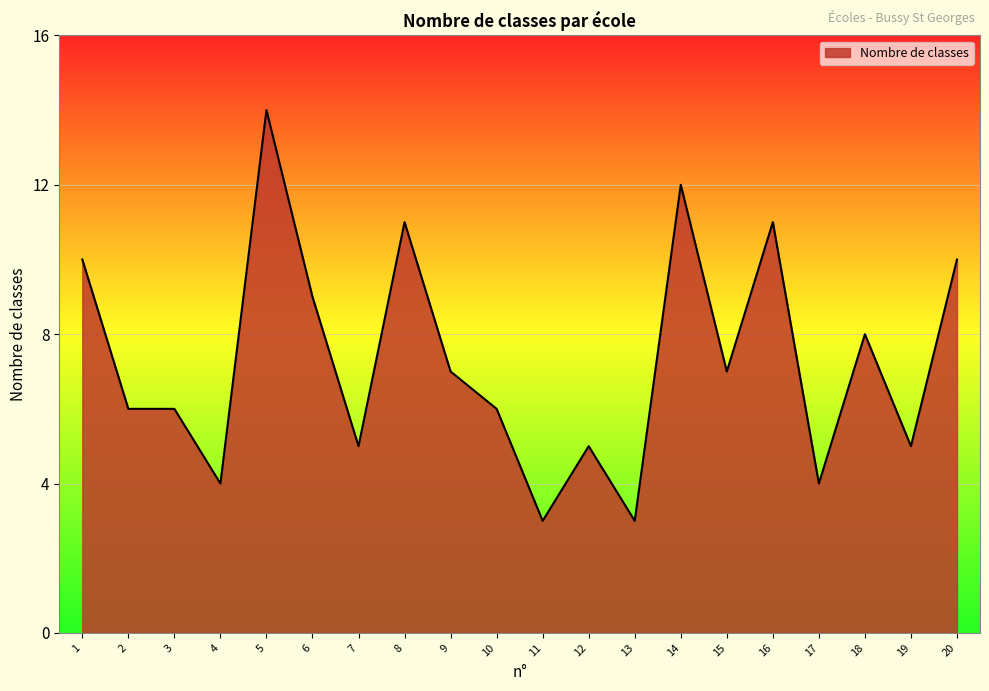

At which category does the chart reach its peak across all series?

5